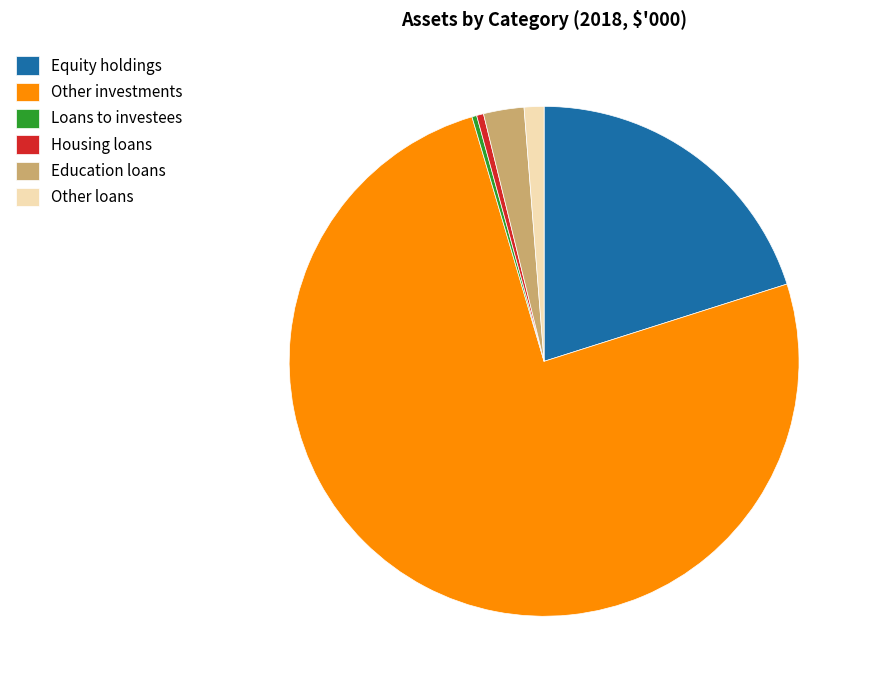

Which category has the biggest portion of the pie?

Other investments